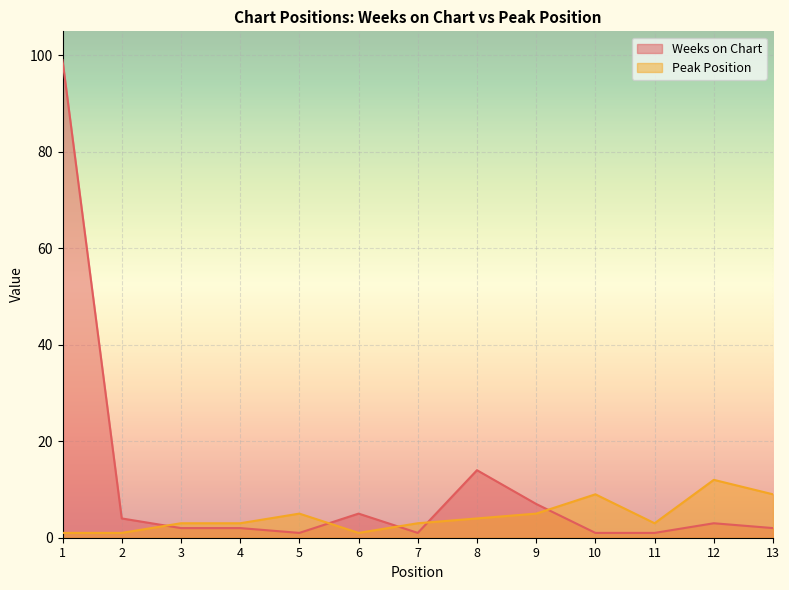

What is the value of the Weeks on Chart point at the 6th from the left?

5